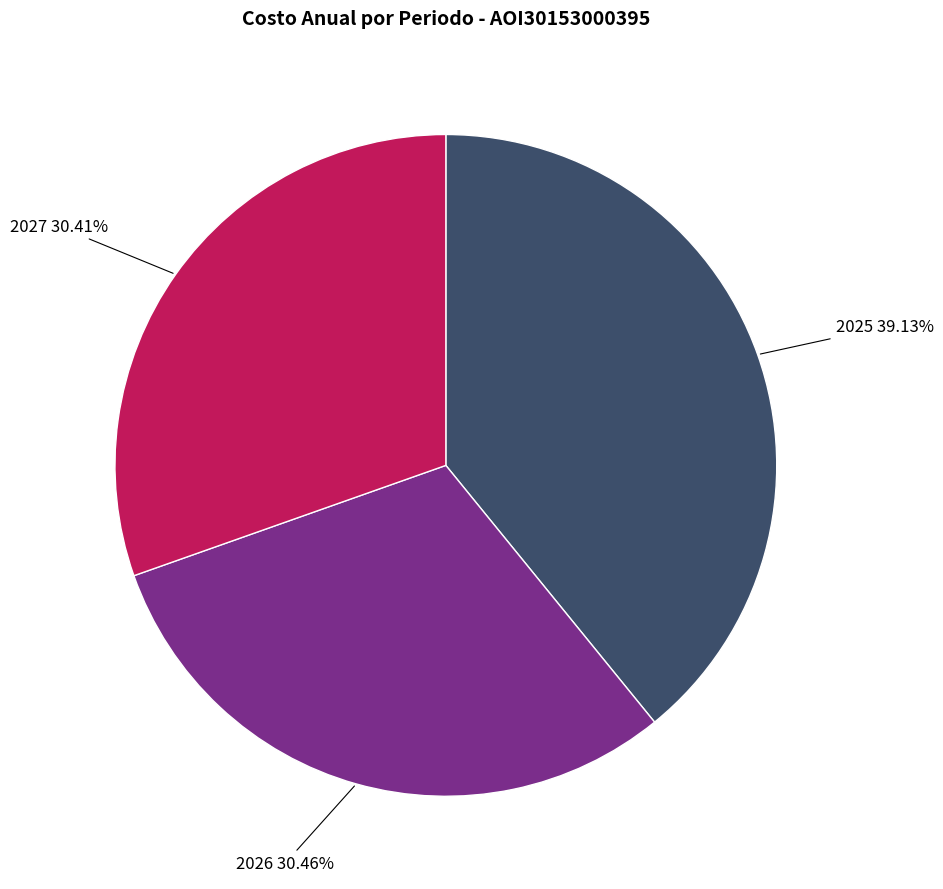

Which category has the biggest portion of the pie?

2025